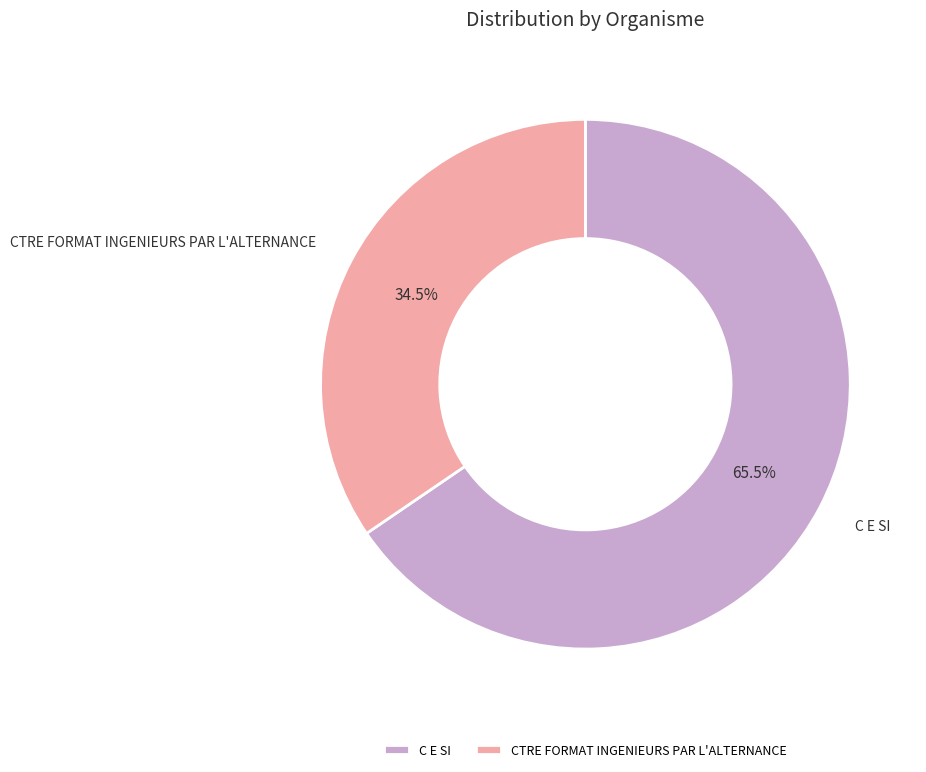

What percentage is NOT represented by CTRE FORMAT INGENIEURS PAR L'ALTERNANCE?

65.5%